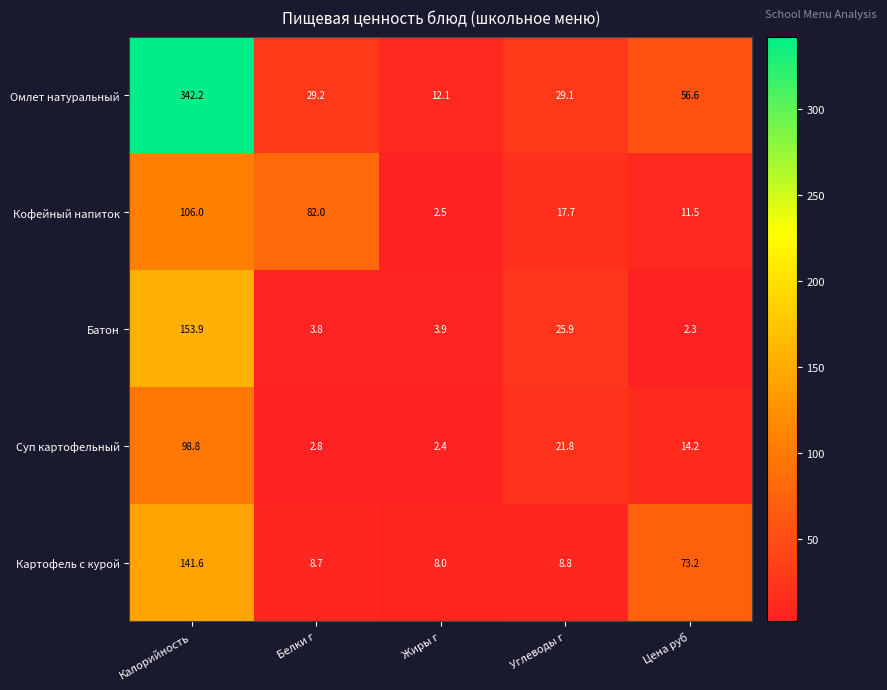

Reading left to right, list all the values displayed in this chart.

Омлет натуральный: 342.2	29.2	12.1	29.1	56.6
Кофейный напиток: 106.0	82.0	2.5	17.7	11.5
Батон: 153.9	3.8	3.9	25.9	2.3
Суп картофельный: 98.8	2.8	2.4	21.8	14.2
Картофель с курой: 141.6	8.7	8.0	8.8	73.2